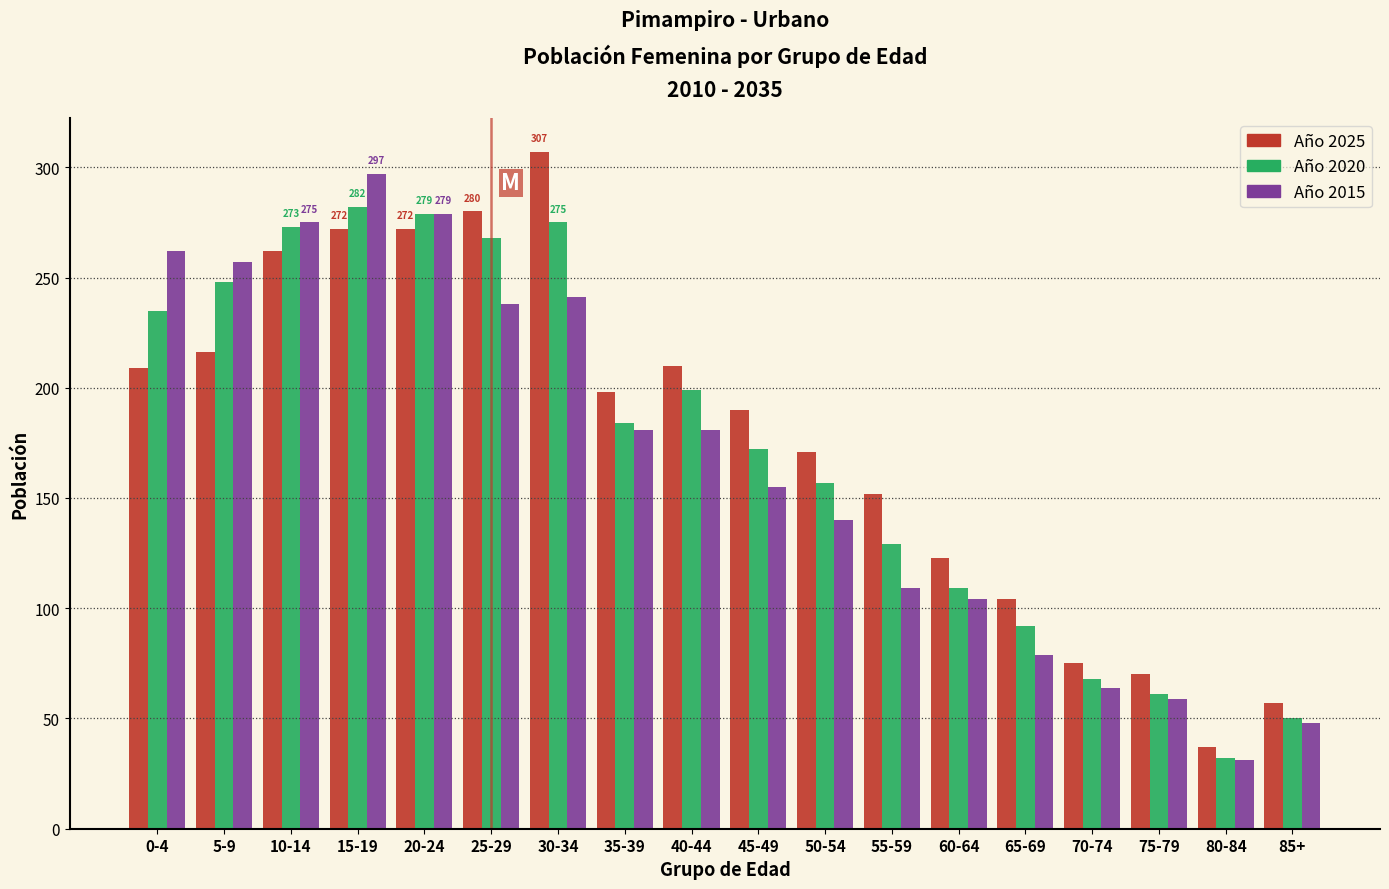

At which category is the sum across all series the highest?

15-19